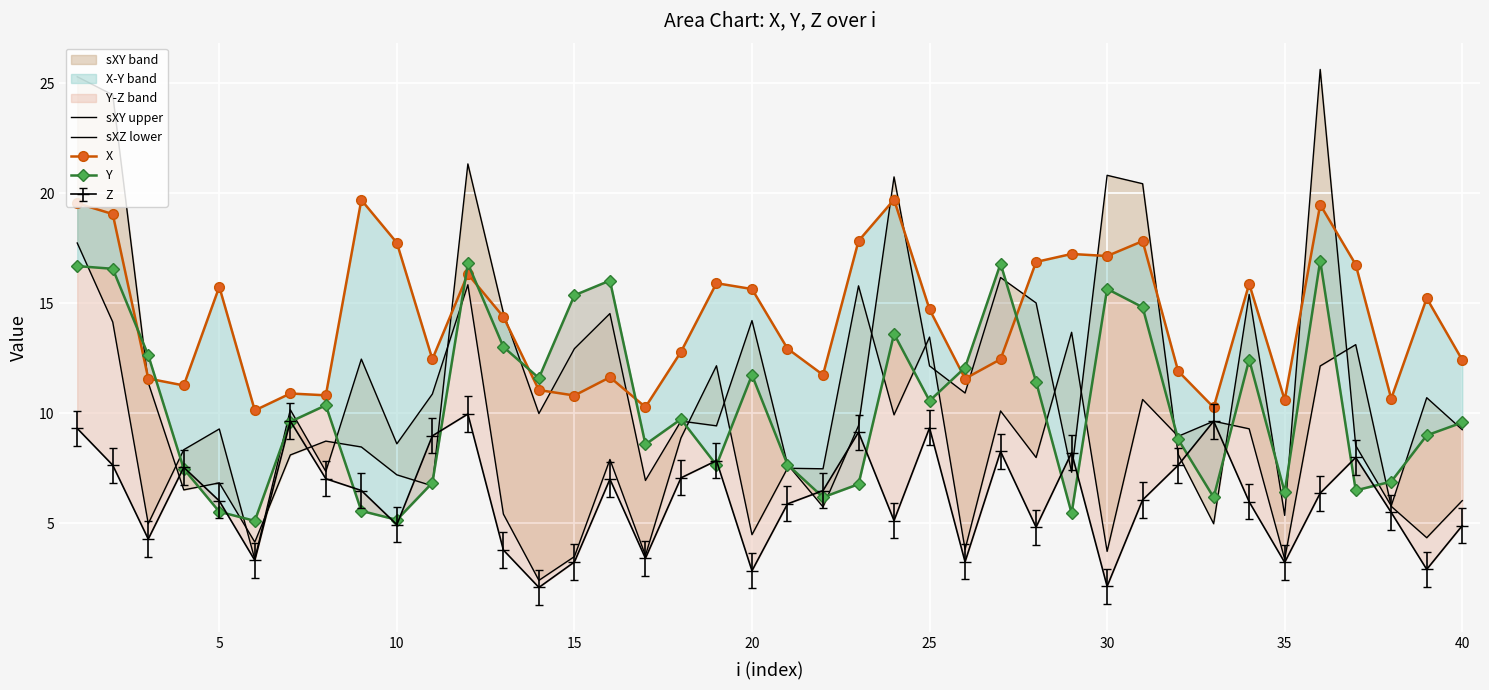

True or false: sXY upper has a value of 3.8 at 22.

False